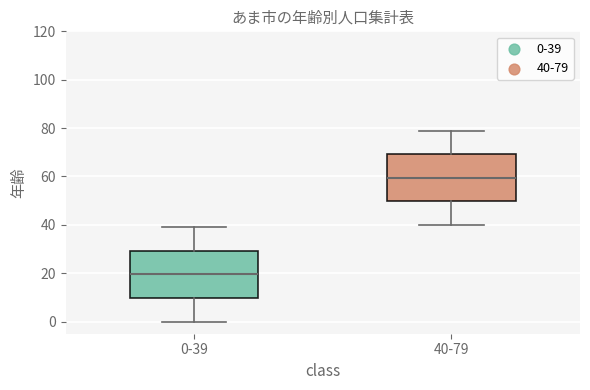

Where is the upper edge of the box for 40-79 on the y-axis? The values are not printed on the chart, so give them approximately, as read against the axis.

70